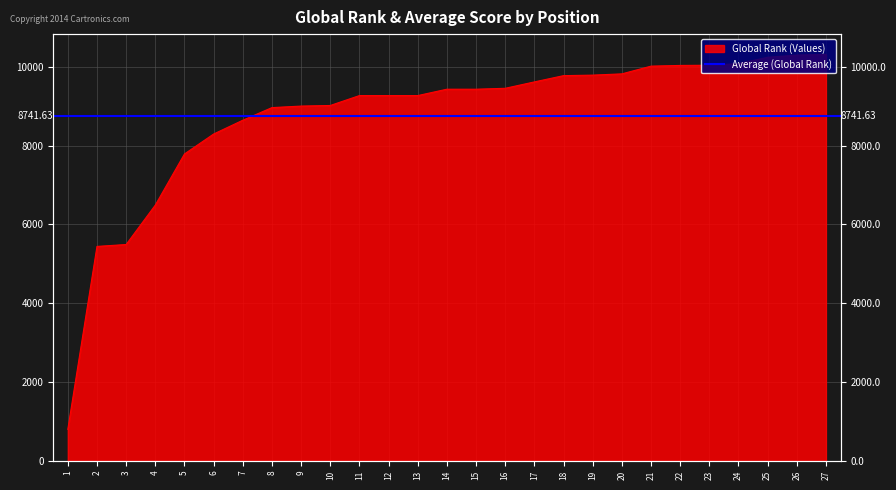

List the labels in order of value, largest first.

27, 26, 25, 24, 23, 22, 21, 20, 19, 18, 17, 16, 14, 15, 11, 12, 13, 10, 9, 8, 7, 6, 5, 4, 3, 2, 1